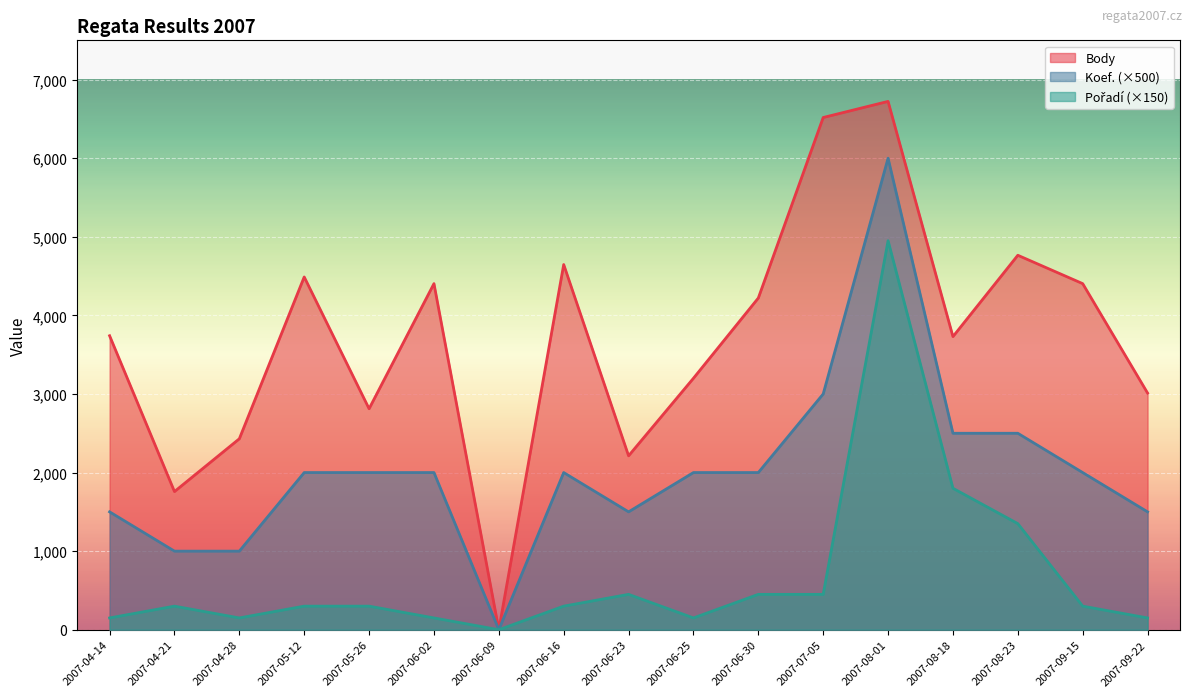

True or false: Koef. has a value of 3512 at 2007-08-18.

False